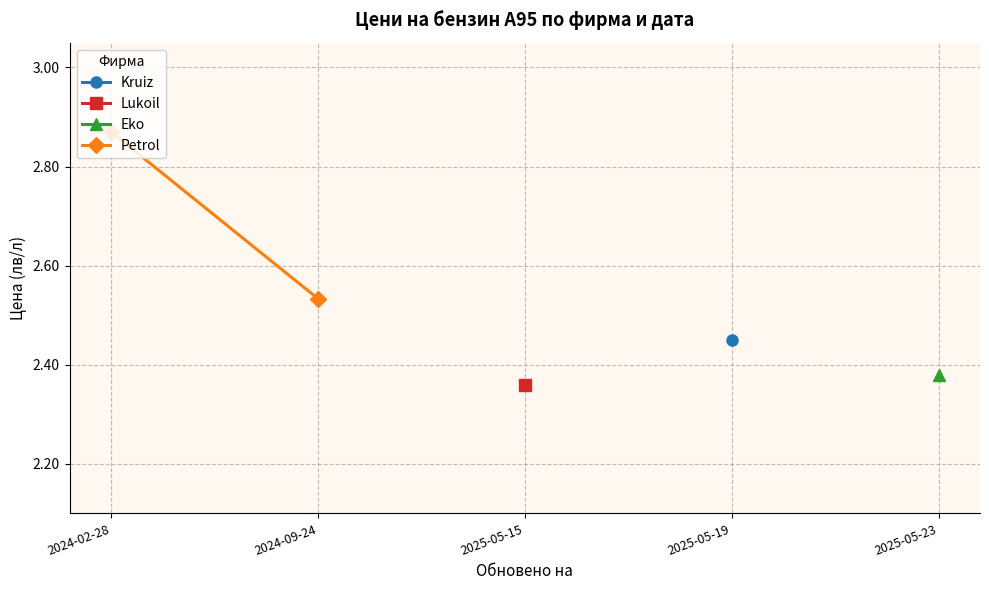

List the labels in order of value, smallest first.

2024-09-24, 2024-02-28